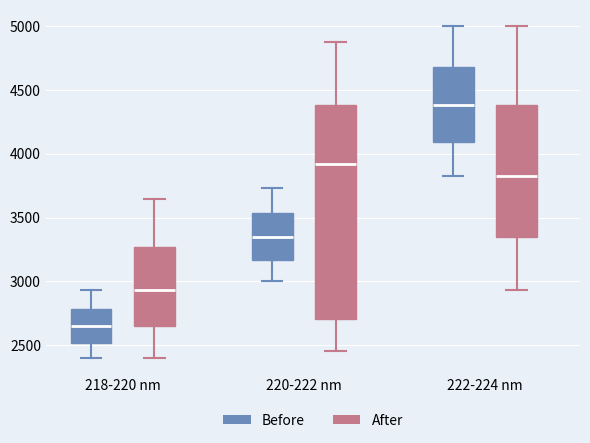

Reading left to right, transcribe this box plot: for each box, give where its median line is, the range the box spans, and where its two whiskers end, as read against the y-axis. The values are not printed on the chart, so give them approximately, as read against the axis.

218-220 nm (Before): median 2650, box 2500 to 2800, whiskers 2400 to 2950
218-220 nm (After): median 2950, box 2650 to 3250, whiskers 2400 to 3650
220-222 nm (Before): median 3350, box 3150 to 3550, whiskers 3000 to 3750
220-222 nm (After): median 3900, box 2700 to 4400, whiskers 2450 to 4900
222-224 nm (Before): median 4400, box 4100 to 4700, whiskers 3800 to 5000
222-224 nm (After): median 3800, box 3350 to 4400, whiskers 2950 to 5000